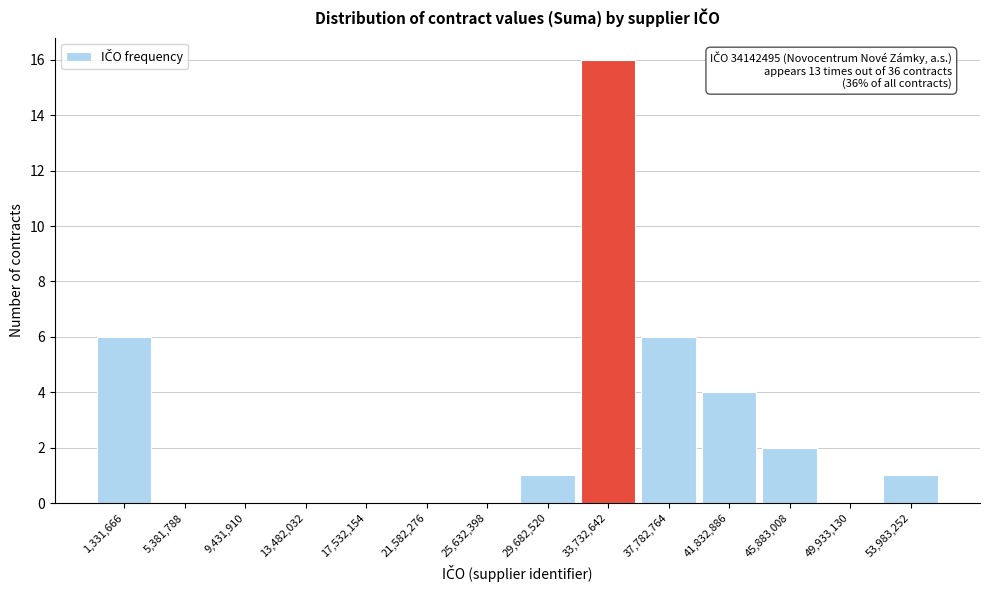

Over which range of the x-axis is the bar tallest?

31500000 to 36000000